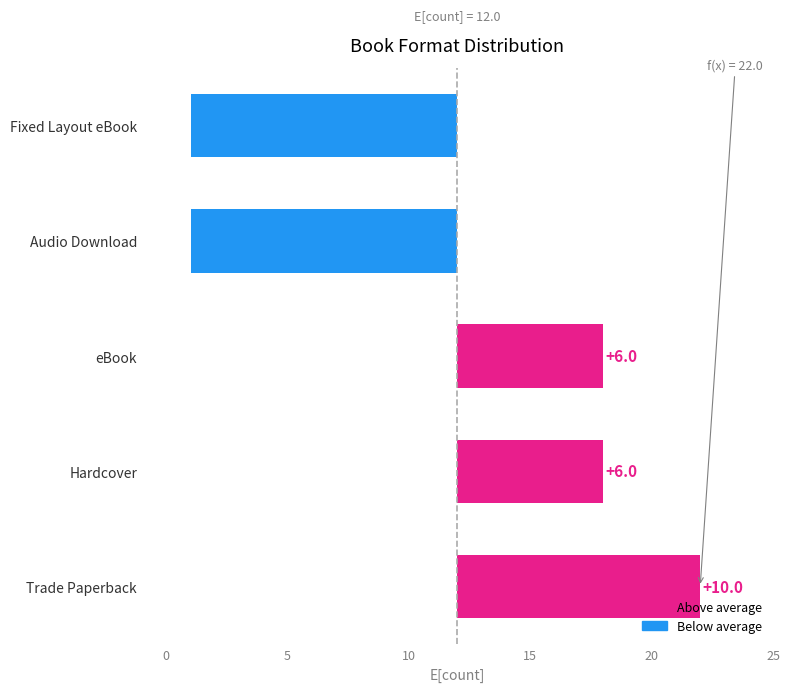

What is the maximum value shown in the chart?

10